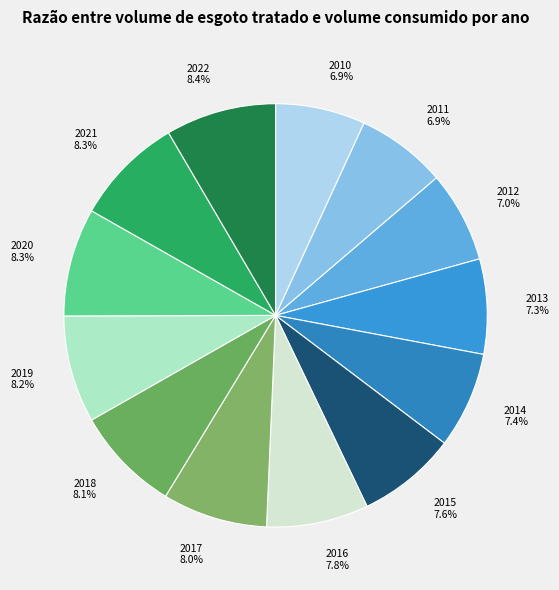

Combined, what portion of the pie is 2018 8.1% and 2021 8.3%?

16.4%